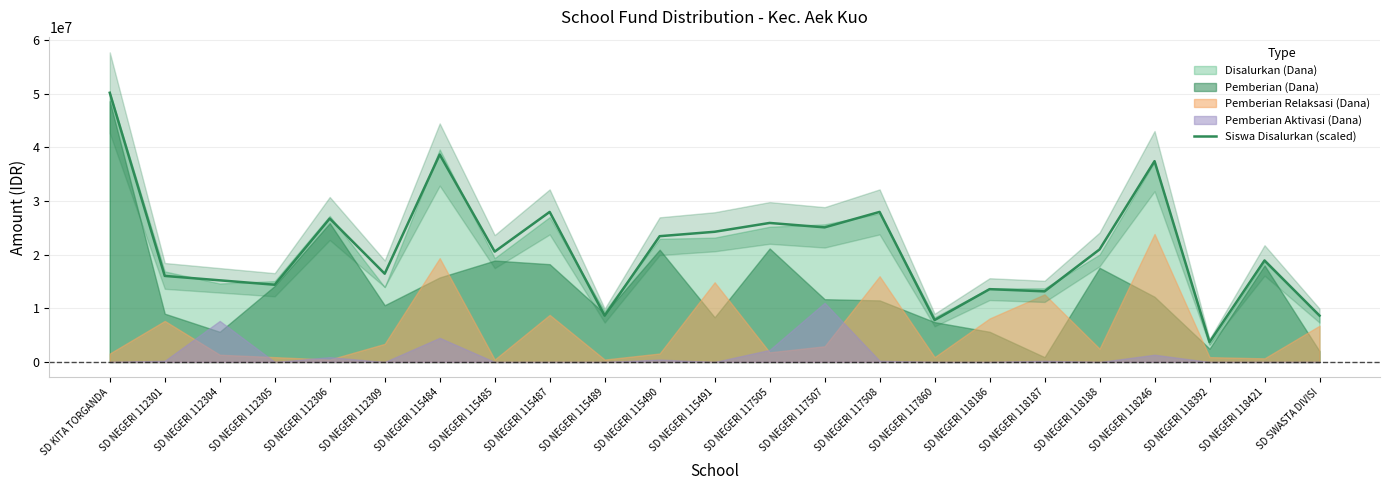

What is the minimum value for Siswa Disalurkan (scaled)?

3701434.4